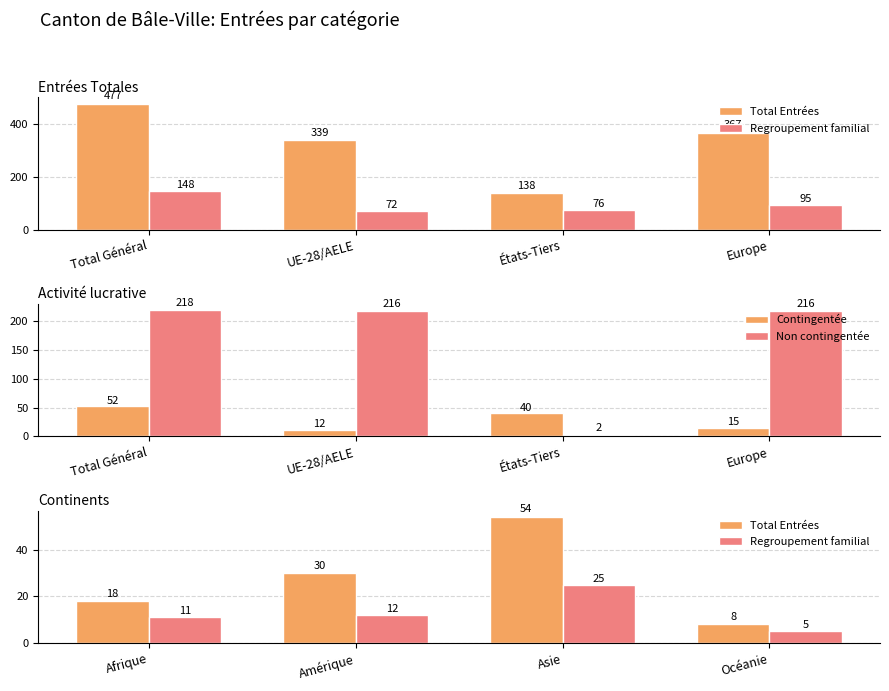

What is the difference between the maximum and minimum values in the Contingentée series?

40